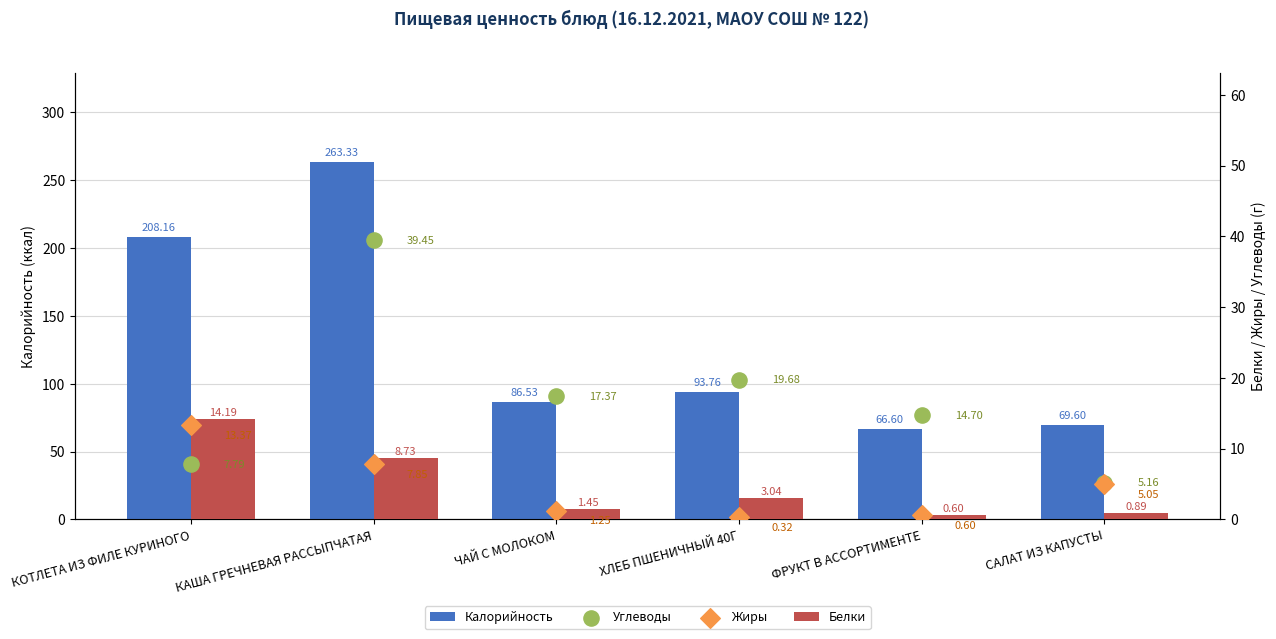

Which series has the largest Y range (max minus min)?

Калорийность